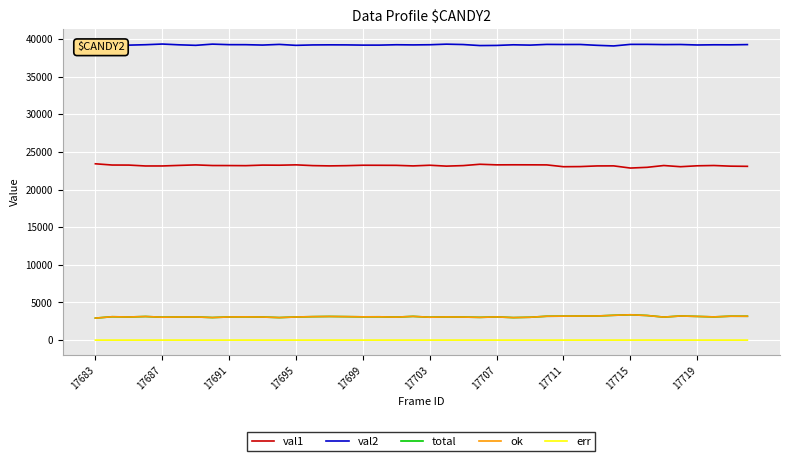

What is the sum of all ok values?

124344